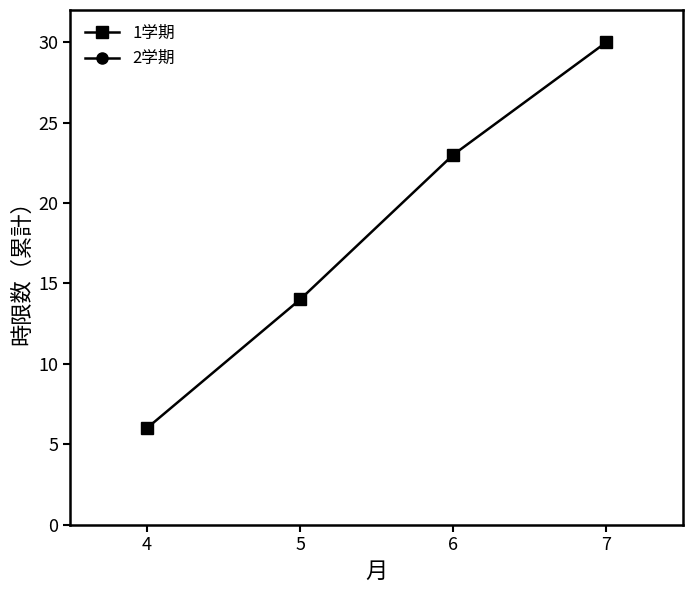

List the series in order of their peak value, highest first.

1学期, 2学期